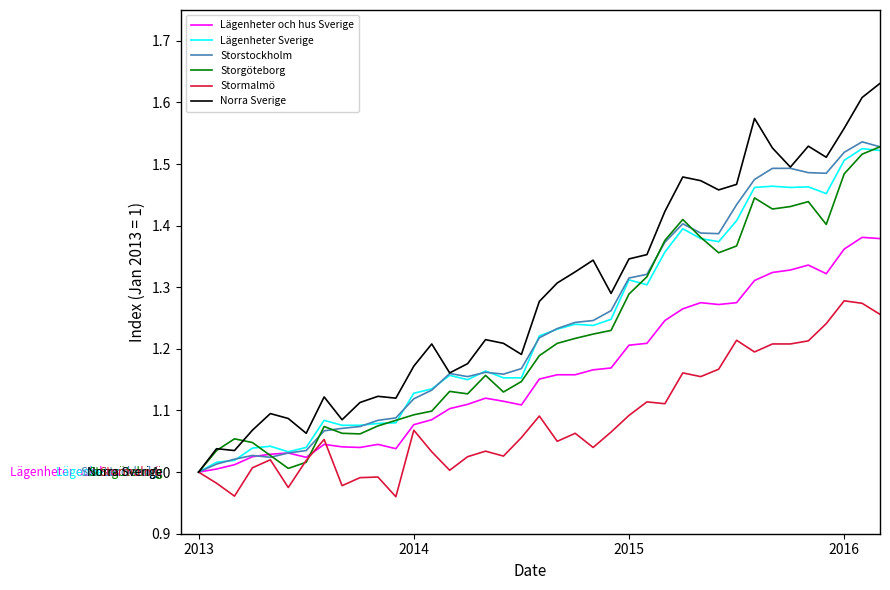

Which series has the largest total across all categories?

Norra Sverige